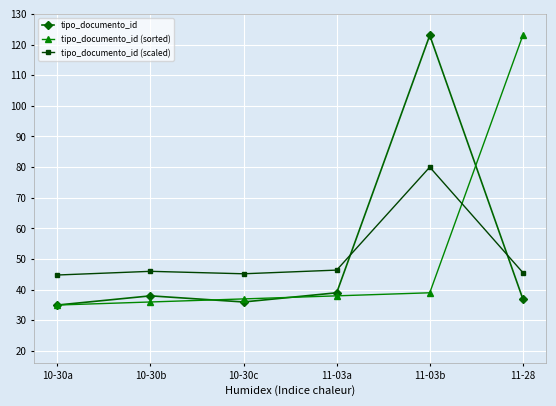

What is the difference between the tipo_documento_id (scaled) values at 10-30a and 11-03b?

35.2